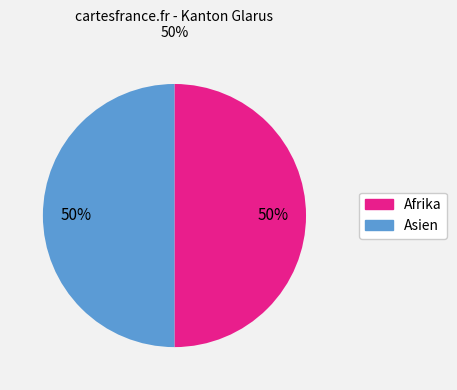

To the nearest percent, what is the average slice percentage?

50%